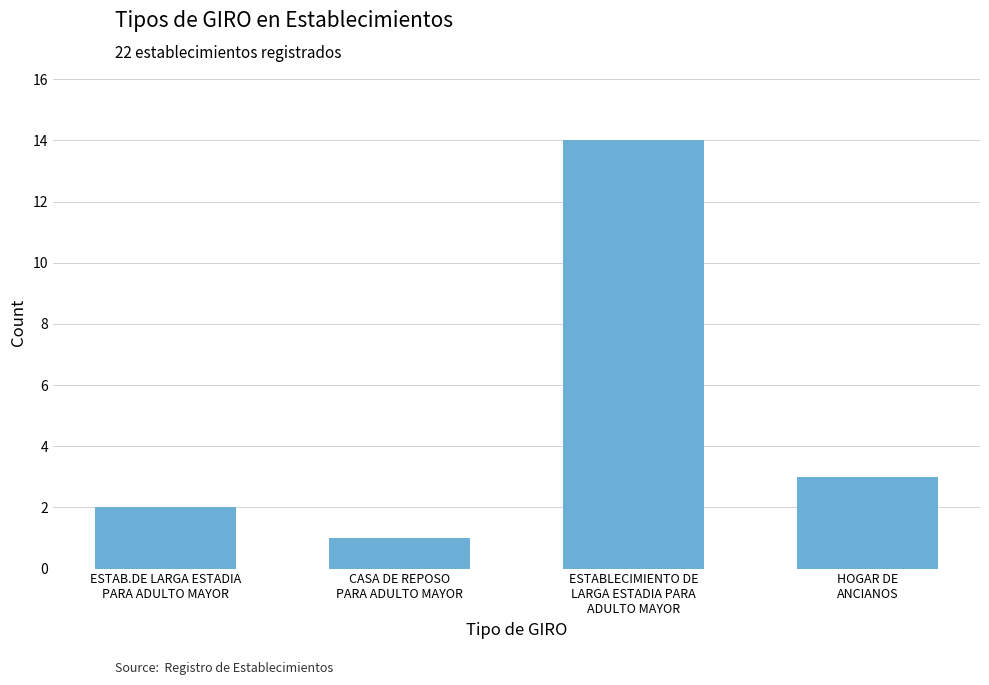

Which has a higher value, ESTAB.DE LARGA ESTADIA
PARA ADULTO MAYOR or ESTABLECIMIENTO DE
LARGA ESTADIA PARA
ADULTO MAYOR?

ESTABLECIMIENTO DE
LARGA ESTADIA PARA
ADULTO MAYOR